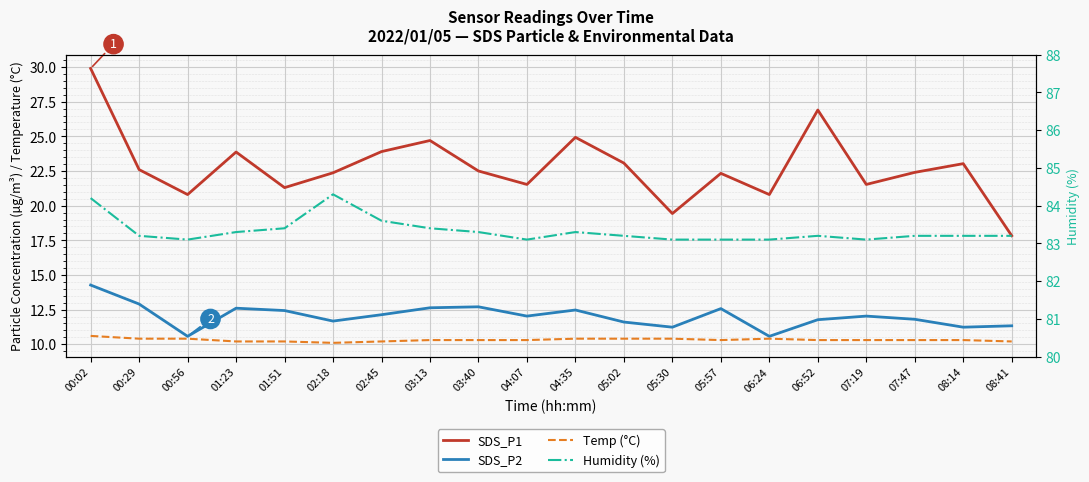

What is the lowest value of the Humidity (%) series?

83.1